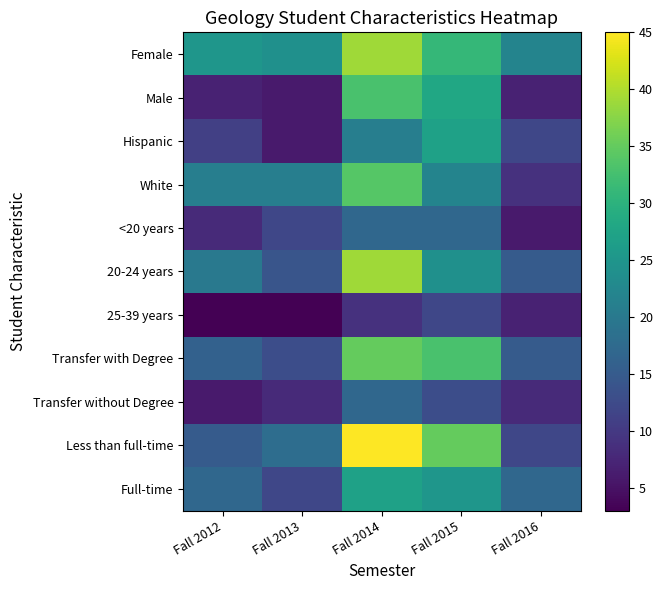

Which series has the widest spread of values?

Less than full-time